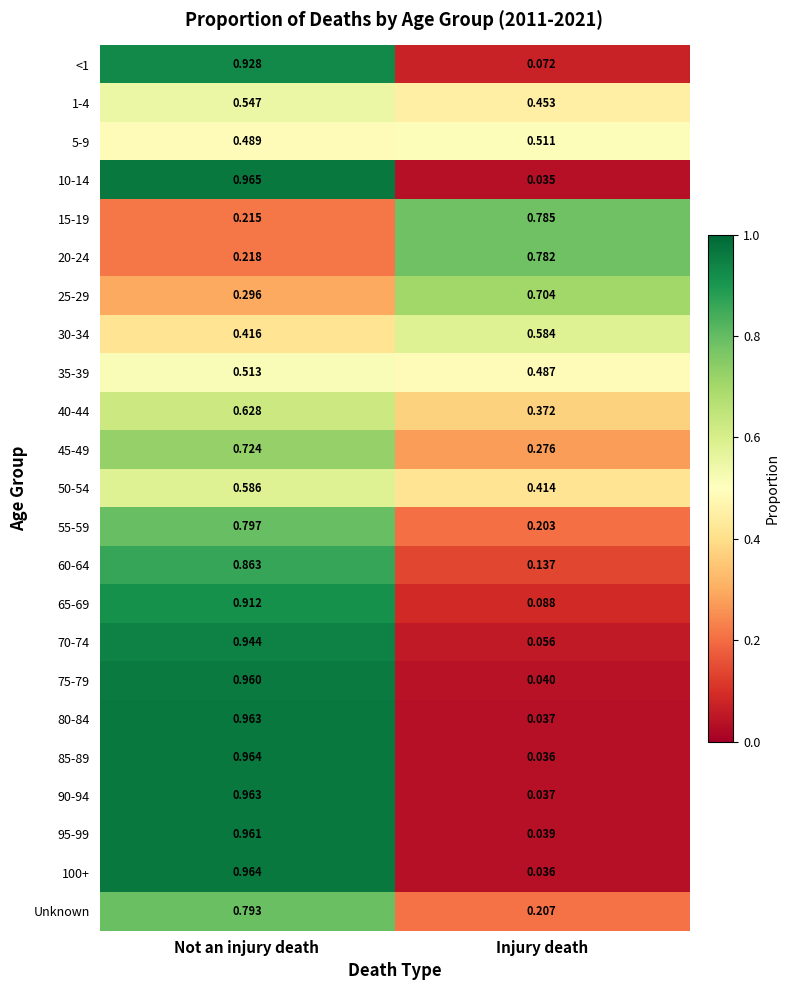

Which category has the highest value across all series?

Not an injury death